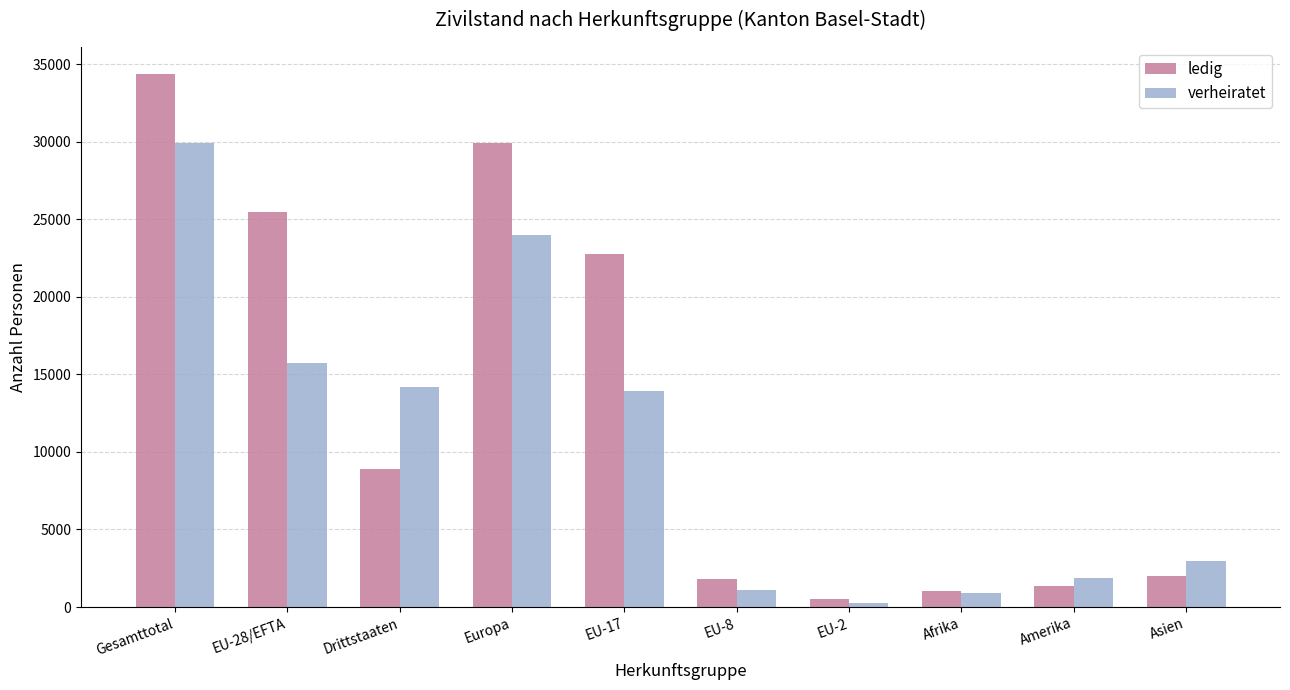

How many distinct data groups are displayed?

2